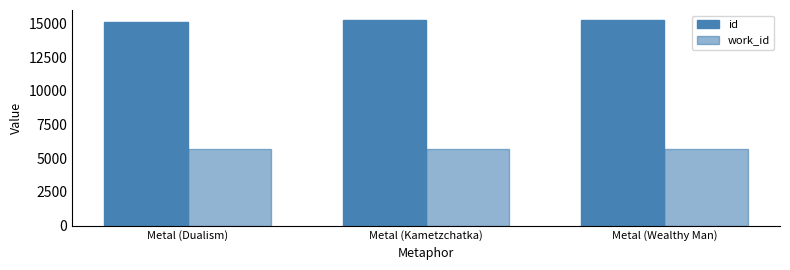

Rank the categories by work_id value from highest to lowest.

Metal (Wealthy Man), Metal (Kametzchatka), Metal (Dualism)